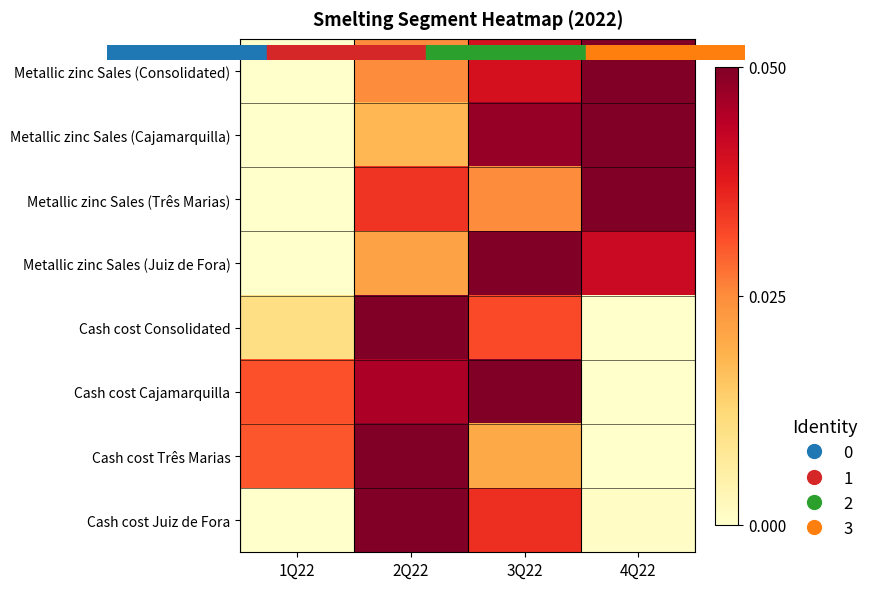

Which series has the widest spread of values?

Metallic zinc Sales (Consolidated)